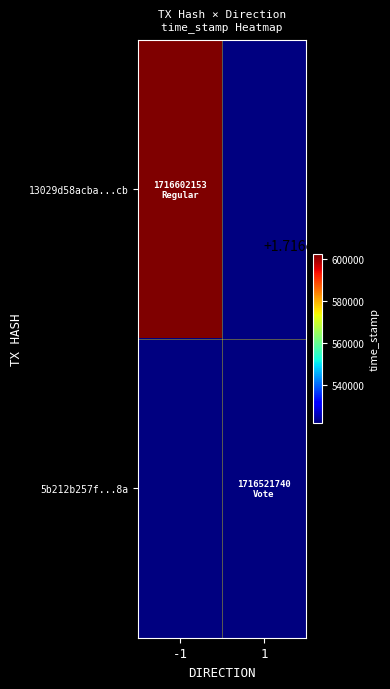

Which label corresponds to the smallest value in the chart?

1